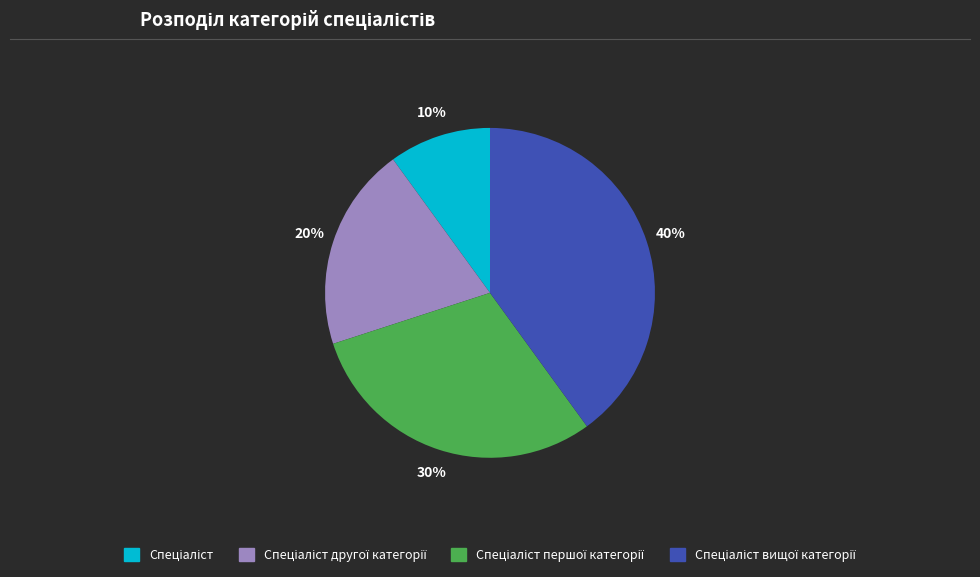

Is there a majority slice in this chart?

No